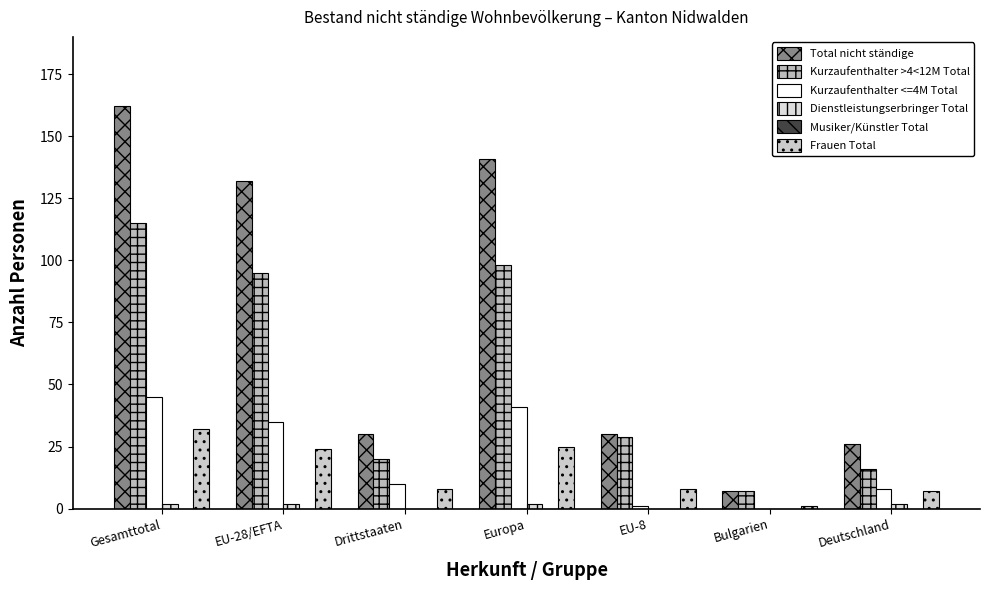

Which series has the largest total across all categories?

Total nicht ständige